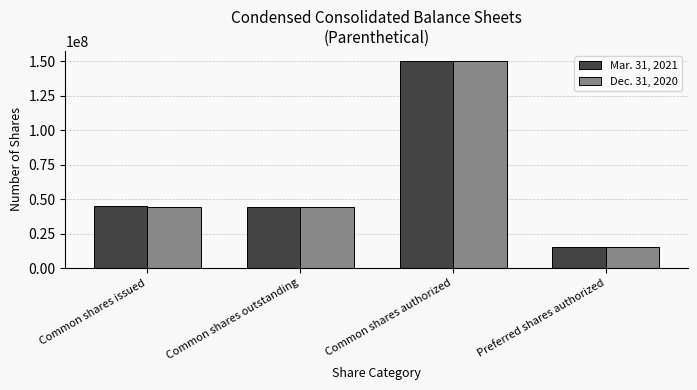

What is the total value across all series at Common shares authorized?

300000000